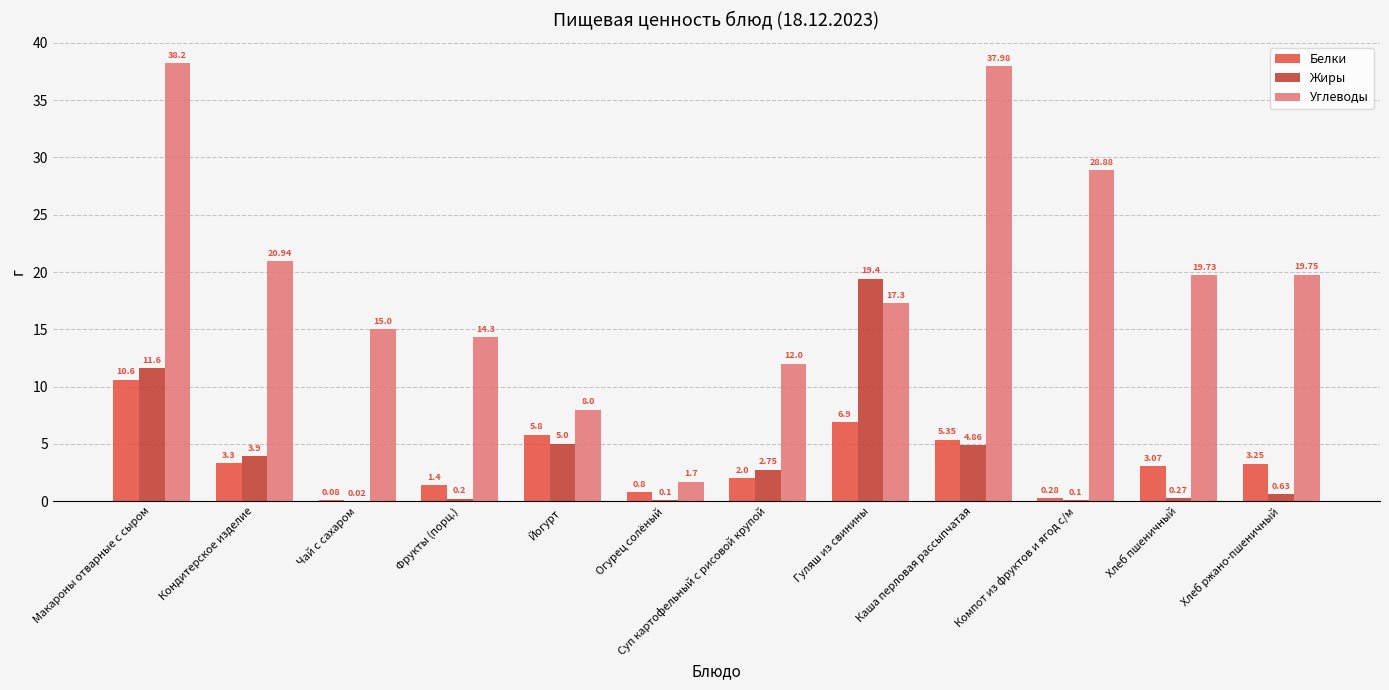

At which category is the sum across all series the highest?

Макароны отварные с сыром